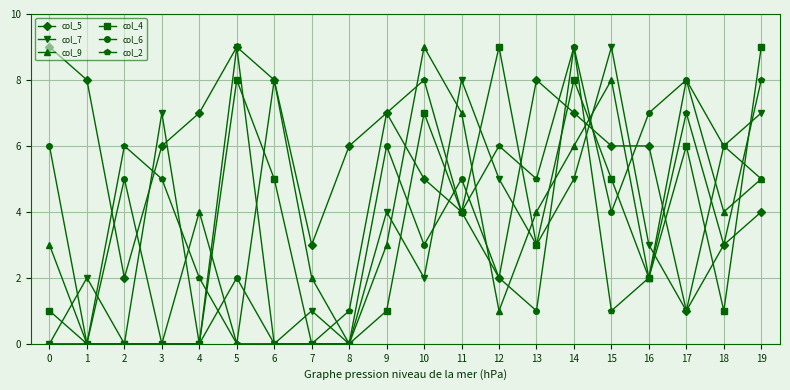

True or false: col_9 has a value of 3 at 0.

True